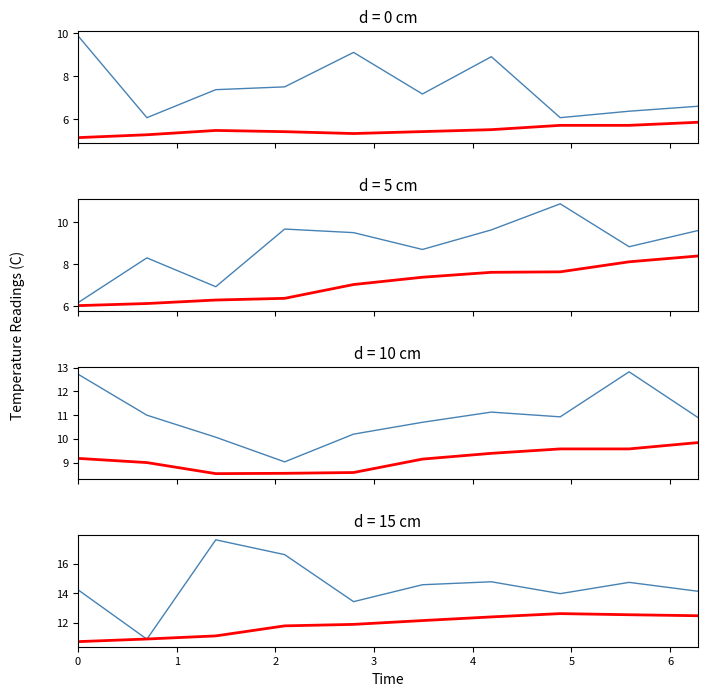

Is it true that P1 equals 17.6 at 2?

True